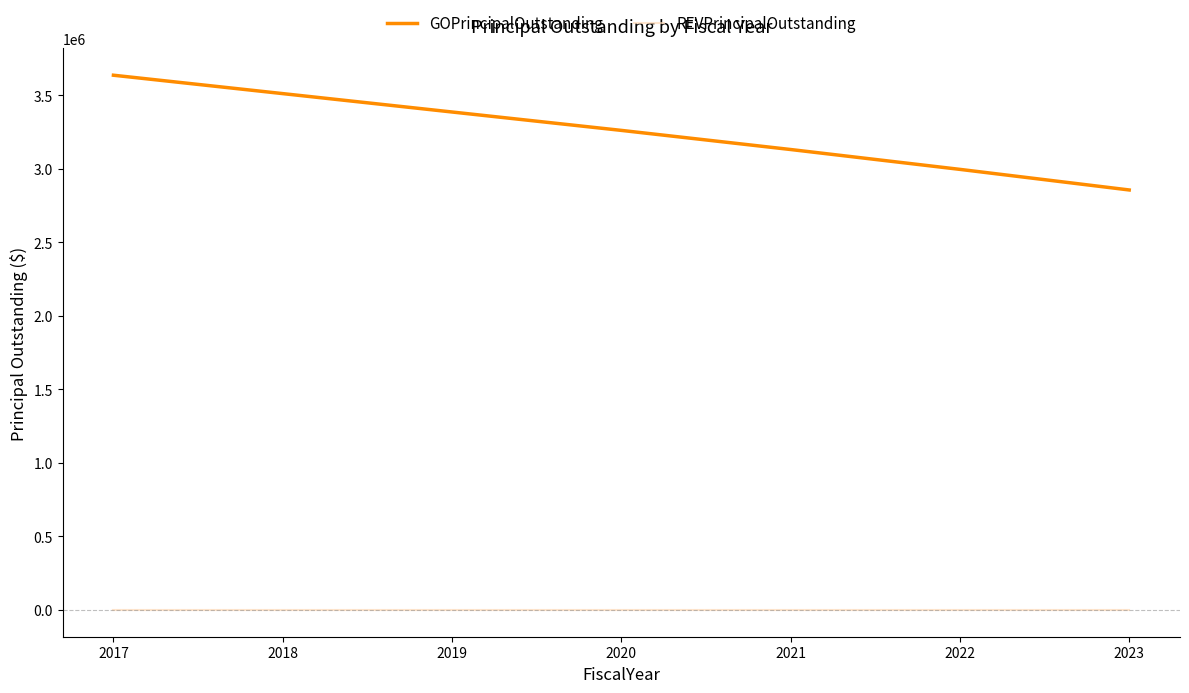

The GOPrincipalOutstanding series shows 2044159 at 2018. True or false?

False